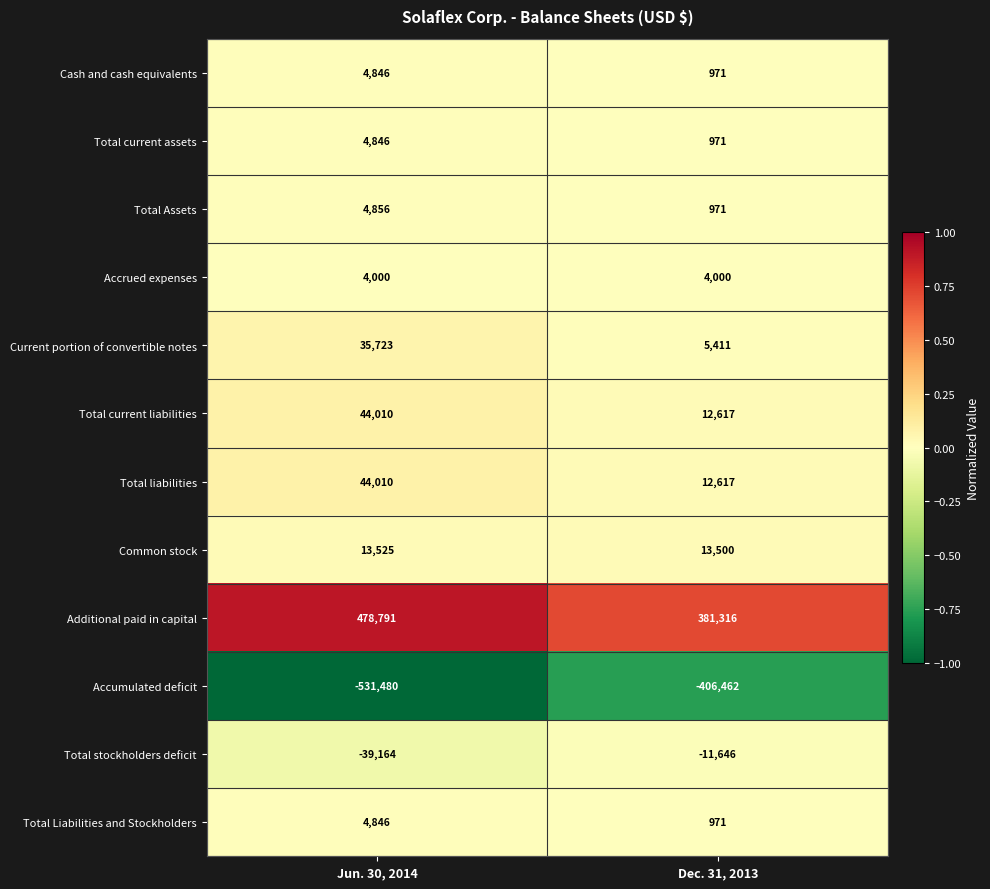

At which category is the sum across all series the highest?

Jun. 30, 2014